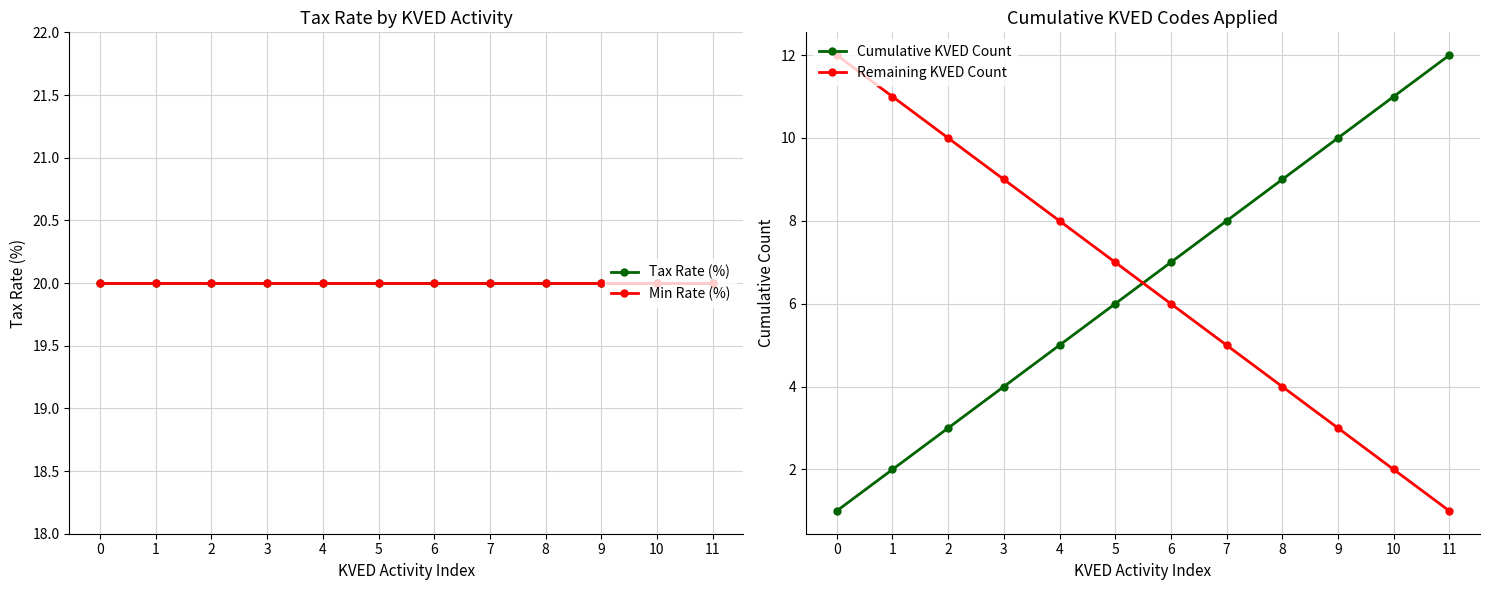

What is the spread (max minus min) of values at 7?

15